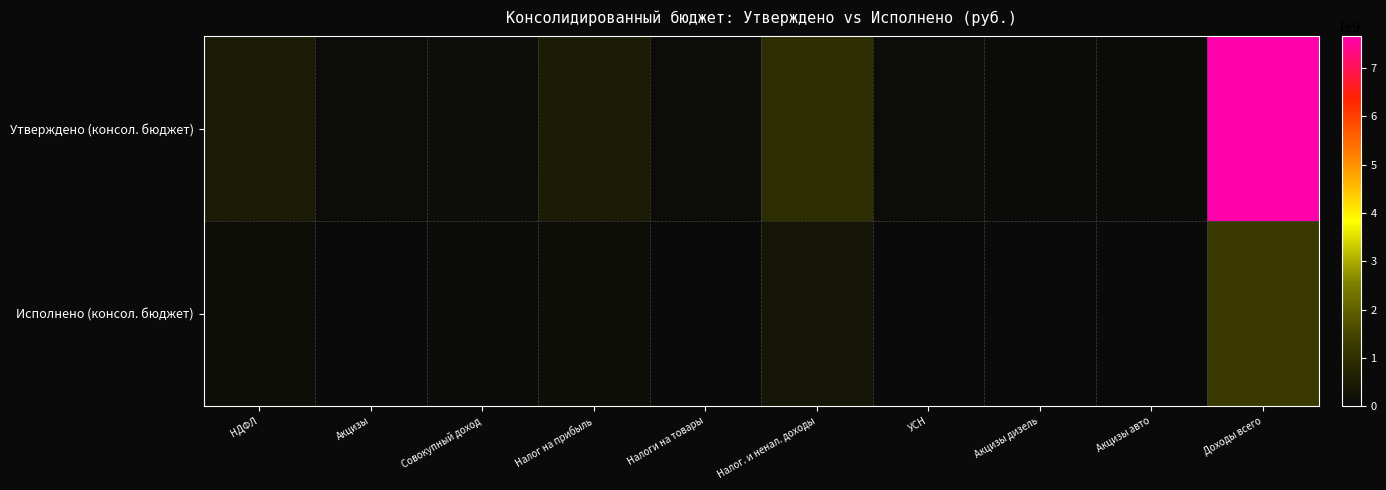

Reading left to right, extract all data points from this chart.

Утверждено (консол. бюджет): НДФЛ=489014000.0	Акцизы=60507900.0	Совокупный доход=115100000.0	Налог на прибыль=489014000.0	Налоги на товары=60507900.0	Налог. и ненал. доходы=952356186.4	УСН=87599000.0	Акцизы дизель=31557400.0	Акцизы авто=32721400.0	Доходы всего=7656521308.7
Исполнено (консол. бюджет): НДФЛ=147054607.7	Акцизы=15387501.4	Совокупный доход=32565728.6	Налог на прибыль=147054607.7	Налоги на товары=15387501.4	Налог. и ненал. доходы=317632496.2	УСН=19890238.5	Акцизы дизель=7545158.0	Акцизы авто=8636230.5	Доходы всего=1312468489.8